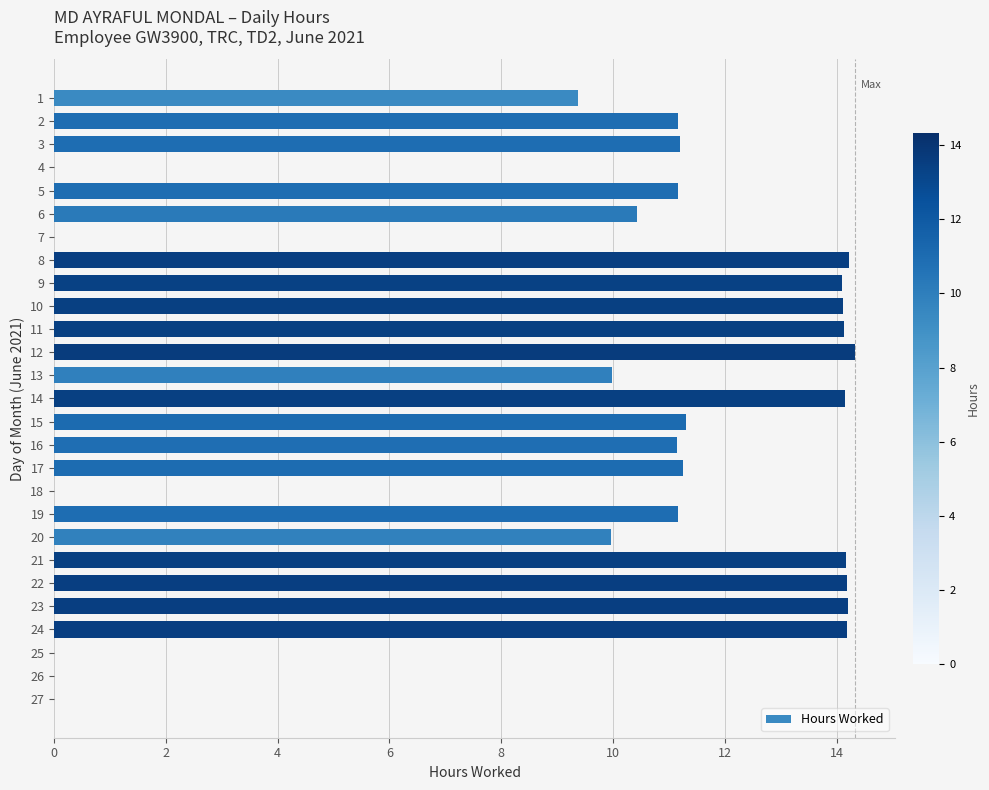

What is the sum of the values at 16 and 8?

25.4